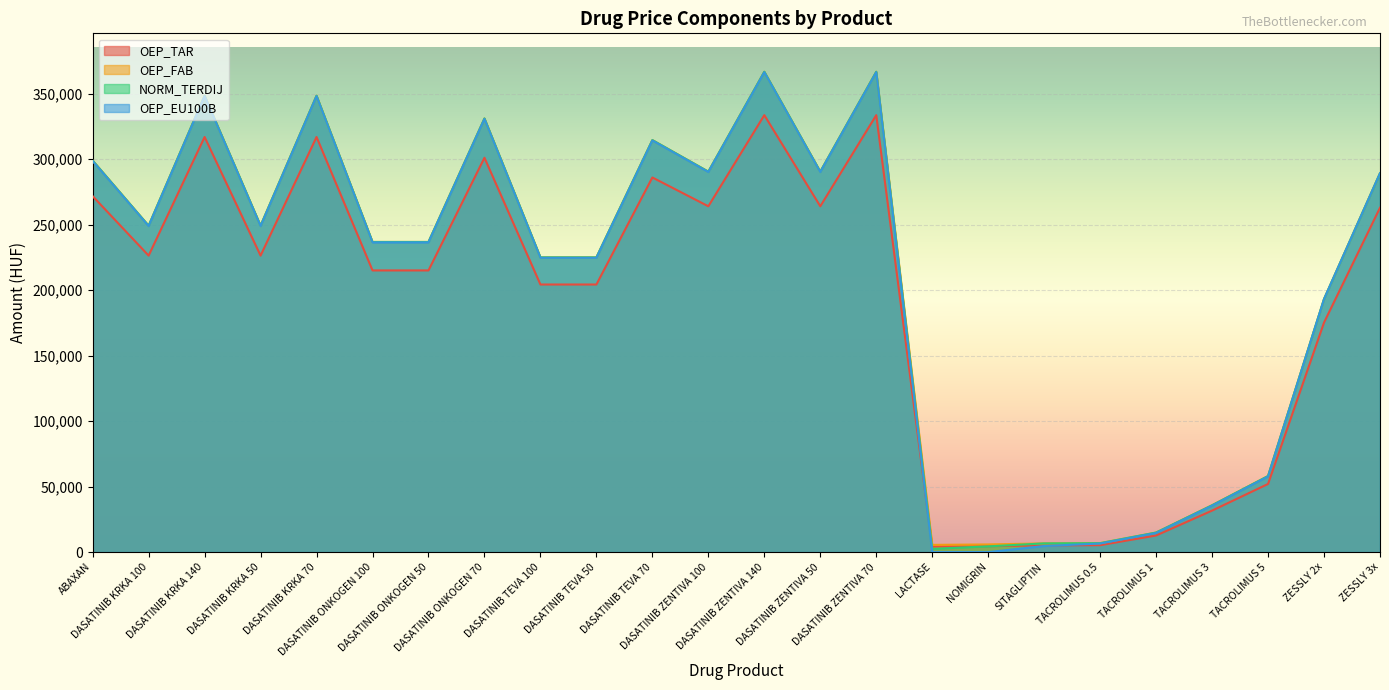

True or false: OEP_EU100B has a value of 348189 at DASATINIB KRKA 140.

True